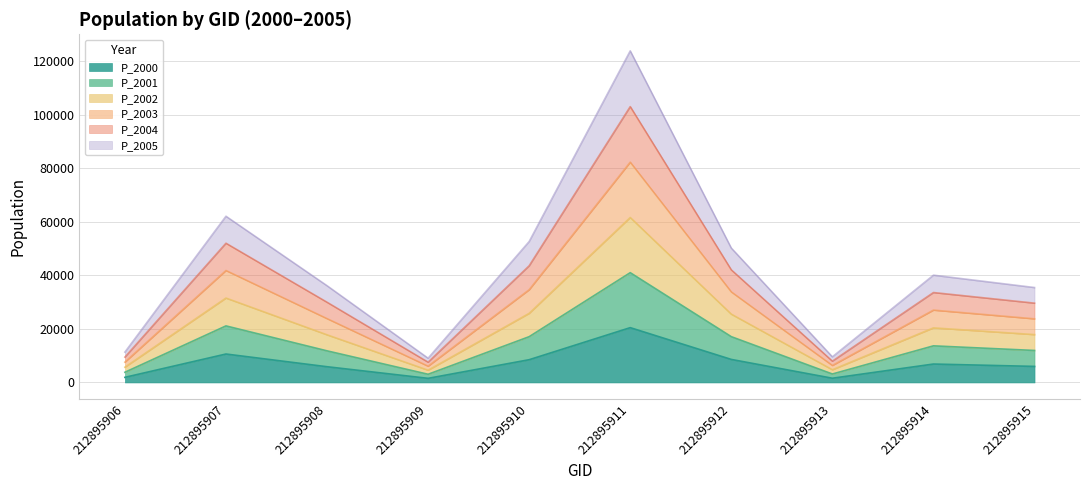

What is the spread (max minus min) of values at 212895915?

29437.5